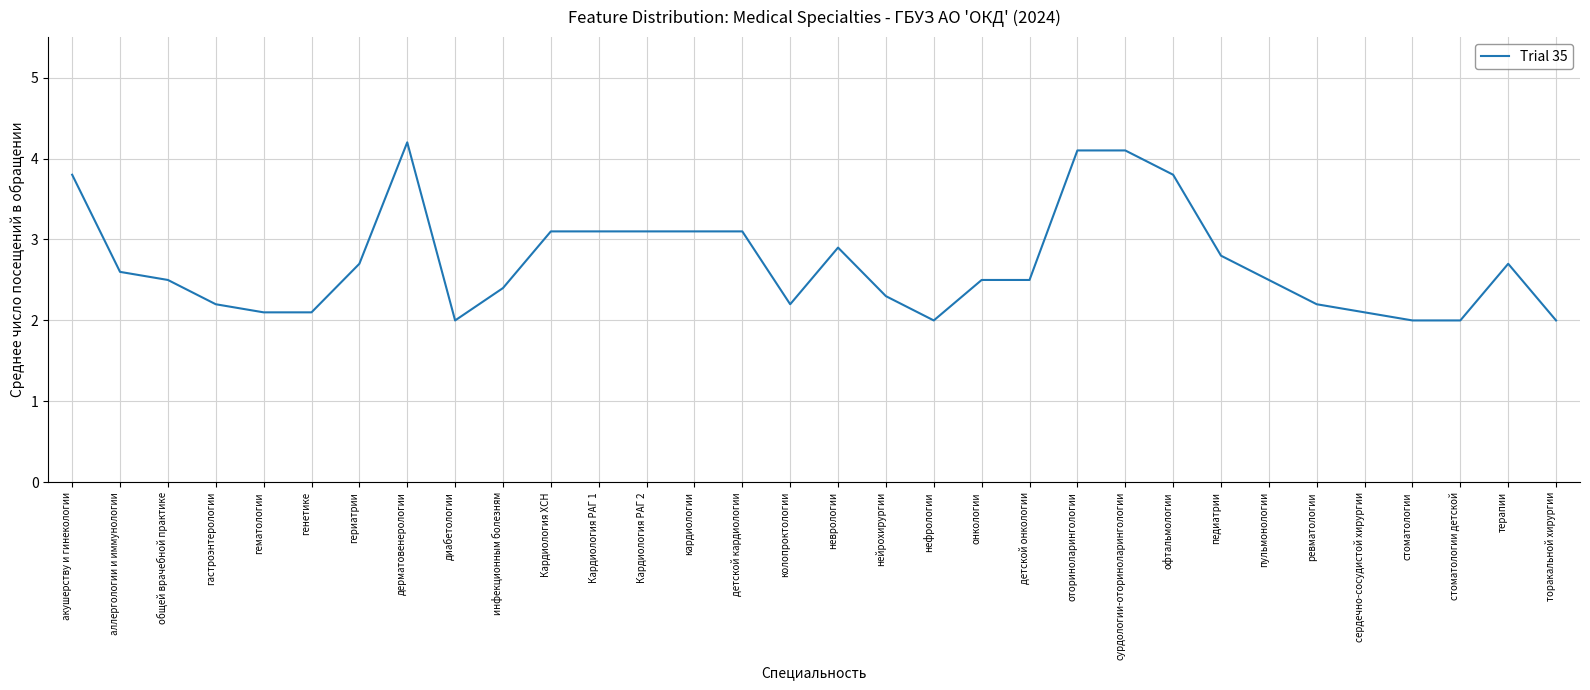

What is the change in value from нейрохирургии to офтальмологии?

+1.5